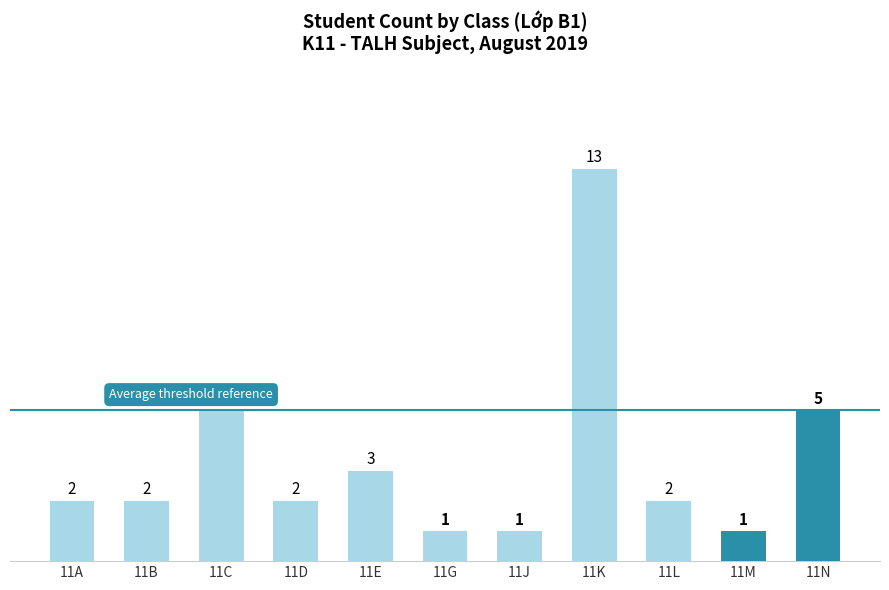

How many data points does each series have?

11